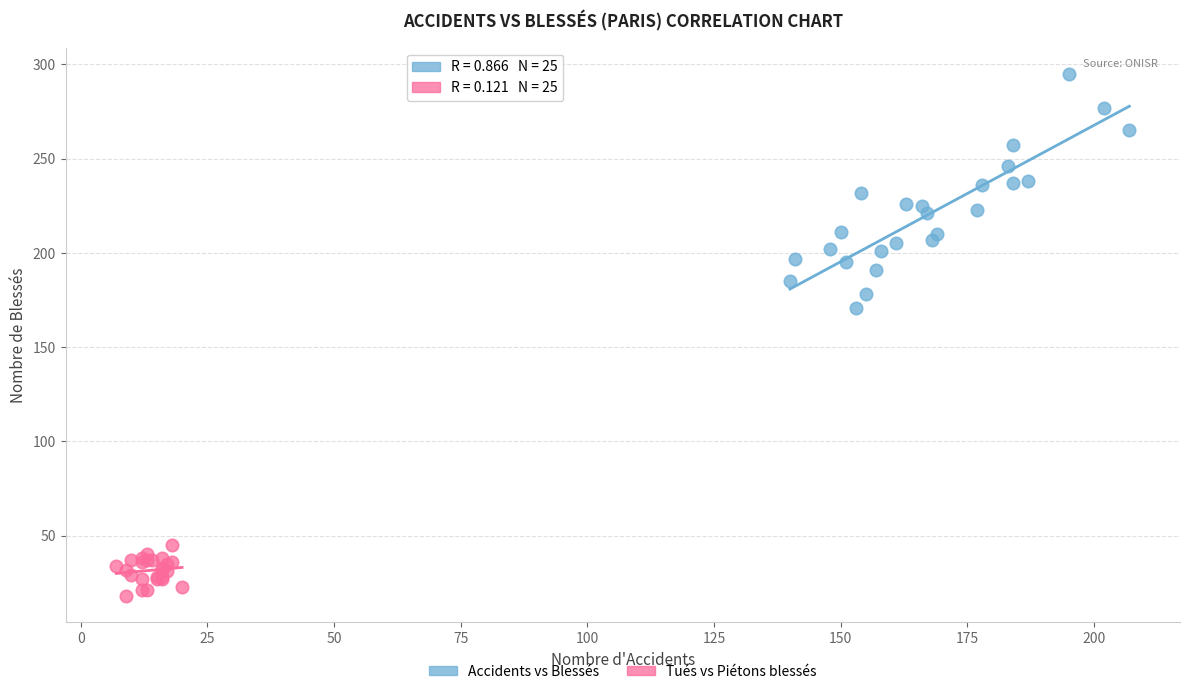

Which series contains the lowest Y value?

Tués vs Piétons blessés